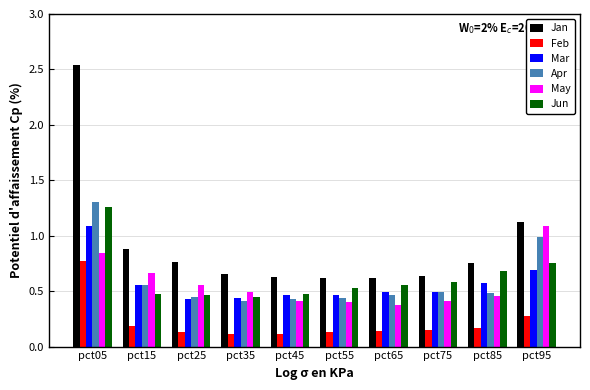

What are all the series names shown in the legend?

Jan, Feb, Mar, Apr, May, Jun